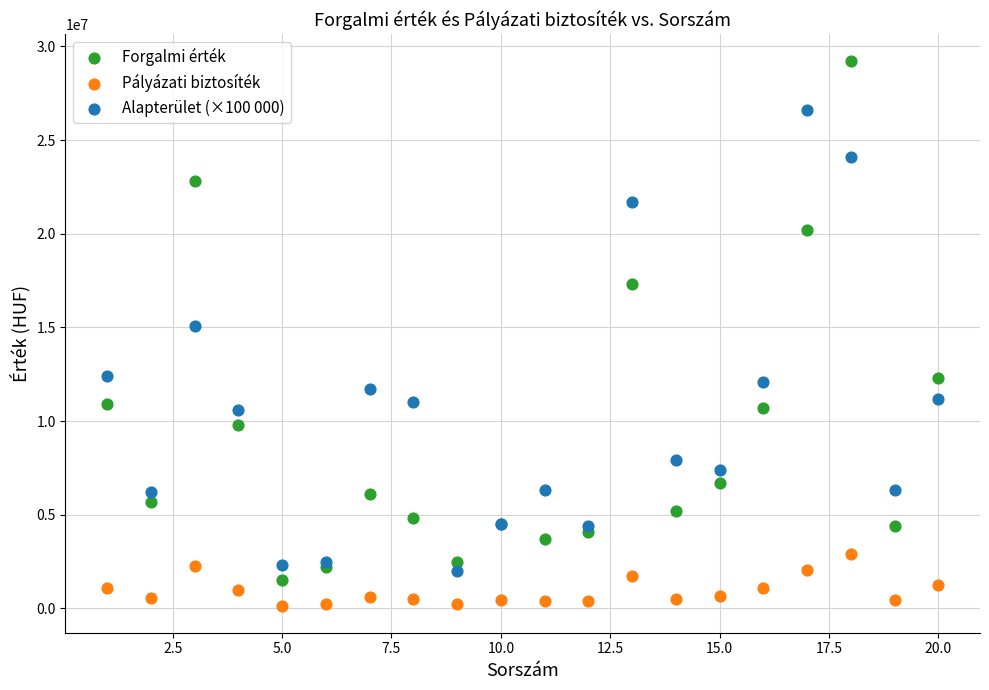

What is the X range (max minus min) for the scatter plot?

19